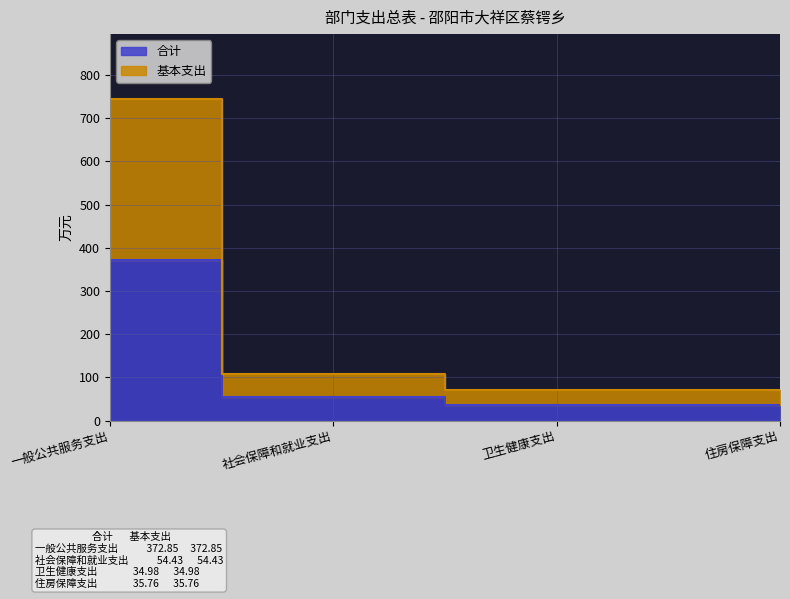

True or false: 基本支出 has more than 0 points higher than both neighbors.

False